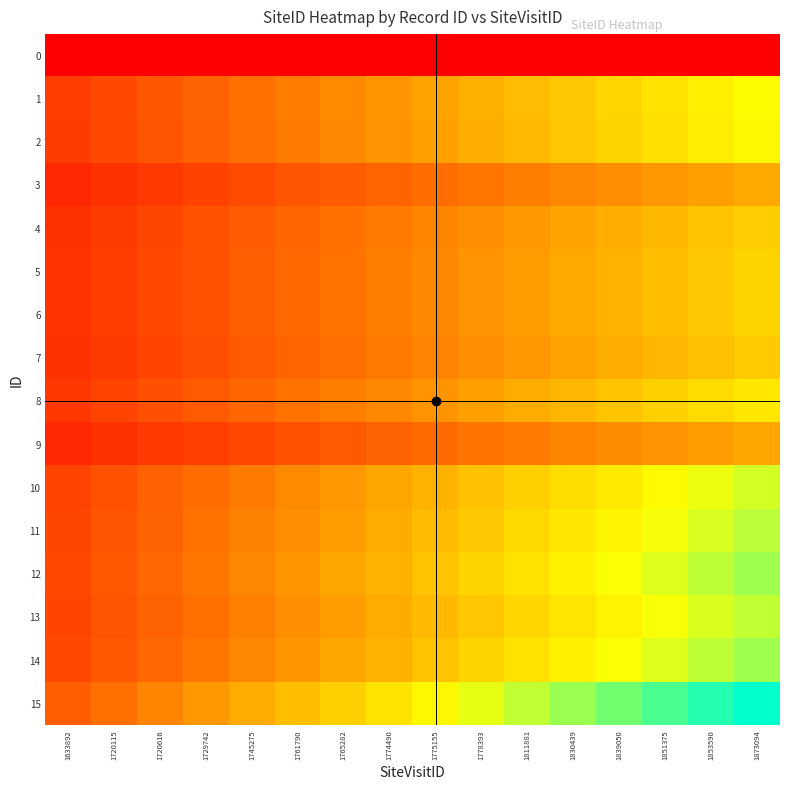

Rank the series at 1775155 from lowest to highest value.

0, 9, 3, 7, 4, 6, 5, 8, 2, 1, 10, 13, 11, 12, 14, 15